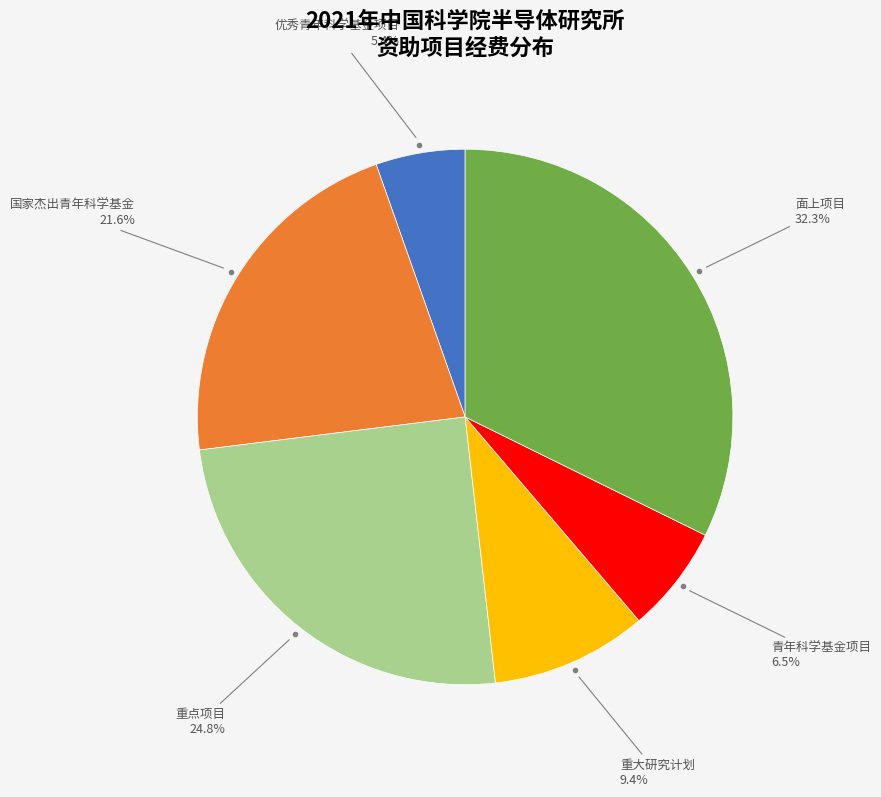

Between 重点项目 and 面上项目, which is larger?

面上项目